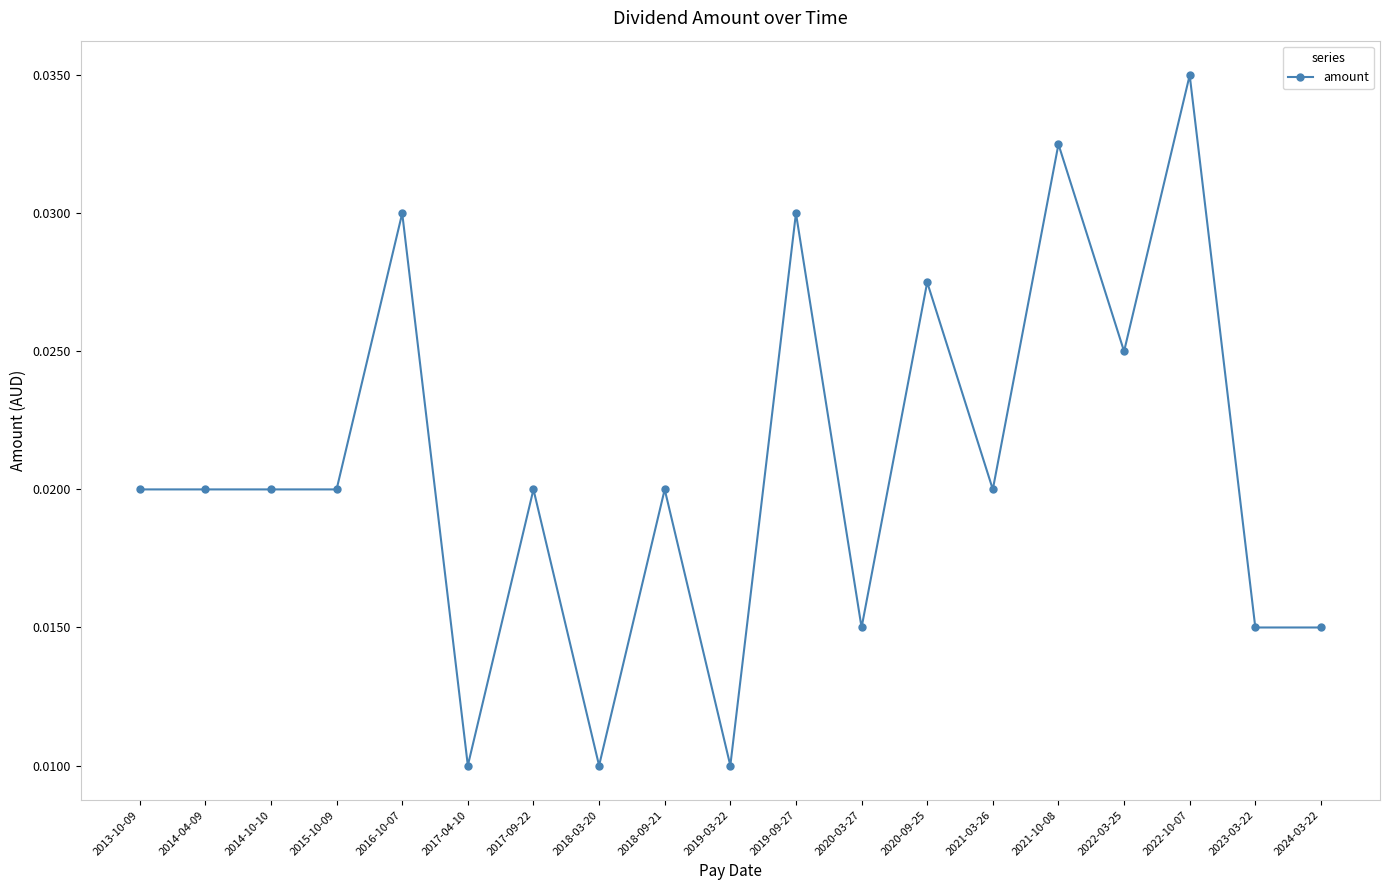

What is the sum of all values?

0.4